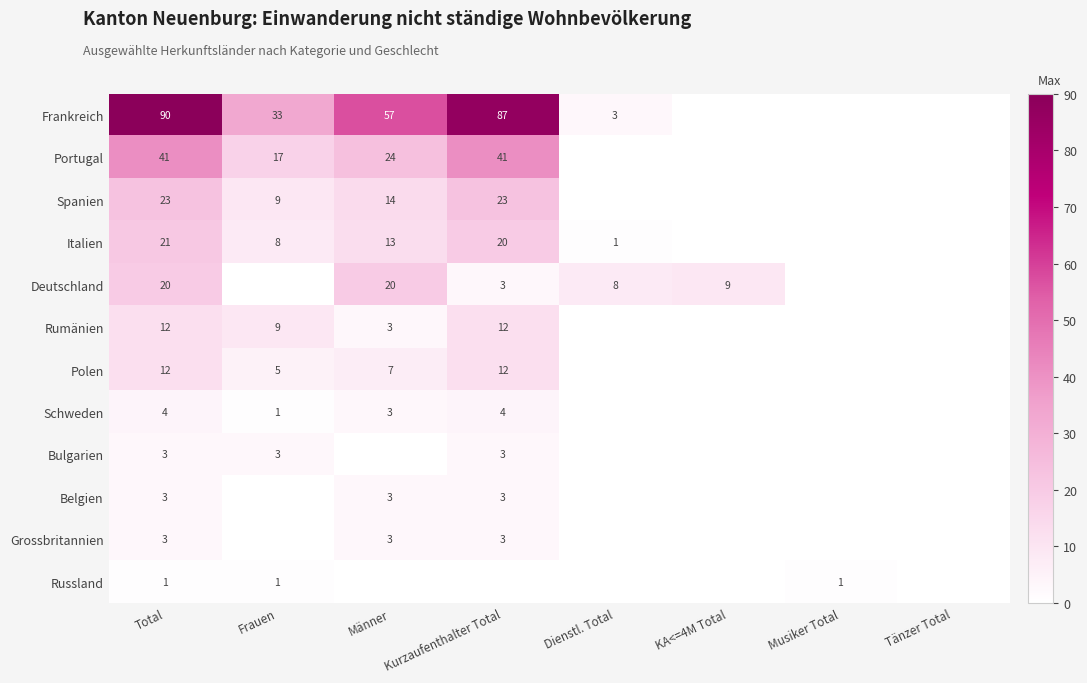

What is the sum of the Deutschland values at Total and Kurzaufenthalter Total?

23